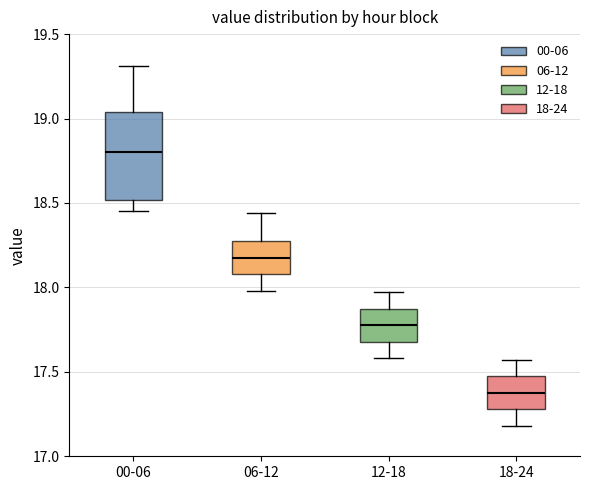

Which box has the highest median line?

00-06